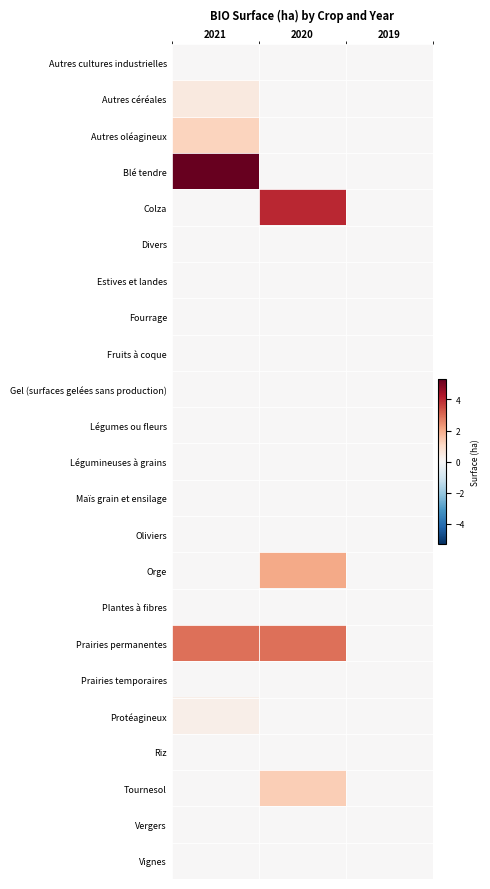

Reading left to right, transcribe all the data shown in this chart.

Autres cultures industrielles: 2021=0.0	2020=0.0	2019=0.0
Autres céréales: 2021=0.5	2020=0.0	2019=0.0
Autres oléagineux: 2021=1.2	2020=0.0	2019=0.0
Blé tendre: 2021=5.3	2020=0.0	2019=0.0
Colza: 2021=0.0	2020=4.0	2019=0.0
Divers: 2021=0.0	2020=0.0	2019=0.0
Estives et landes: 2021=0.0	2020=0.0	2019=0.0
Fourrage: 2021=0.0	2020=0.0	2019=0.0
Fruits à coque: 2021=0.0	2020=0.0	2019=0.0
Gel (surfaces gelées sans production): 2021=0.0	2020=0.0	2019=0.0
Légumes ou fleurs: 2021=0.0	2020=0.0	2019=0.0
Légumineuses à grains: 2021=0.0	2020=0.0	2019=0.0
Maïs grain et ensilage: 2021=0.0	2020=0.0	2019=0.0
Oliviers: 2021=0.0	2020=0.0	2019=0.0
Orge: 2021=0.0	2020=2.0	2019=0.0
Plantes à fibres: 2021=0.0	2020=0.0	2019=0.0
Prairies permanentes: 2021=2.9	2020=2.9	2019=0.0
Prairies temporaires: 2021=0.0	2020=0.0	2019=0.0
Protéagineux: 2021=0.3	2020=0.0	2019=0.0
Riz: 2021=0.0	2020=0.0	2019=0.0
Tournesol: 2021=0.0	2020=1.3	2019=0.0
Vergers: 2021=0.0	2020=0.0	2019=0.0
Vignes: 2021=0.0	2020=0.0	2019=0.0